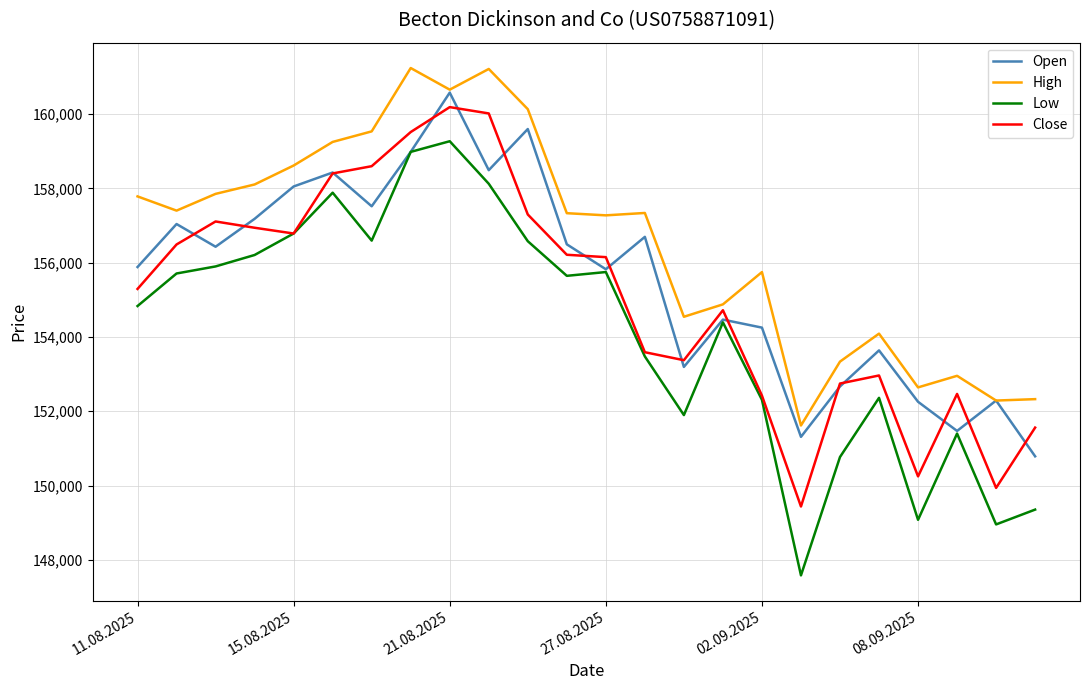

Rank the series by their maximum value, from lowest to highest.

Low, Close, Open, High